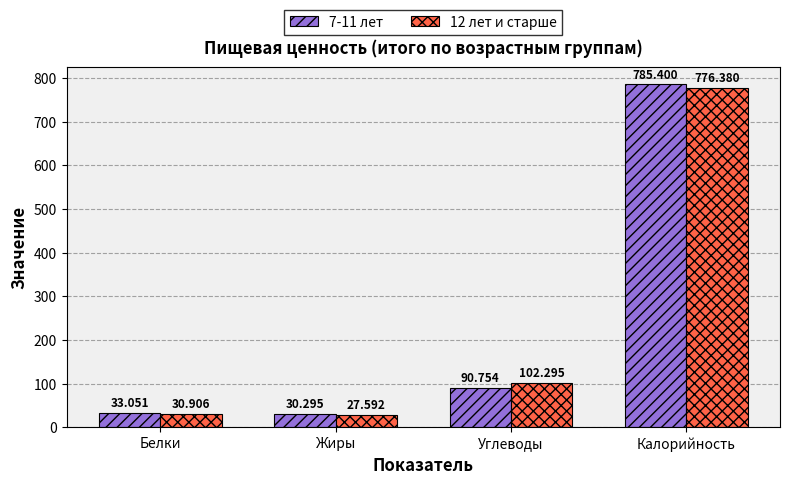

List the series in order of their overall mean, highest first.

7-11 лет, 12 лет и старше